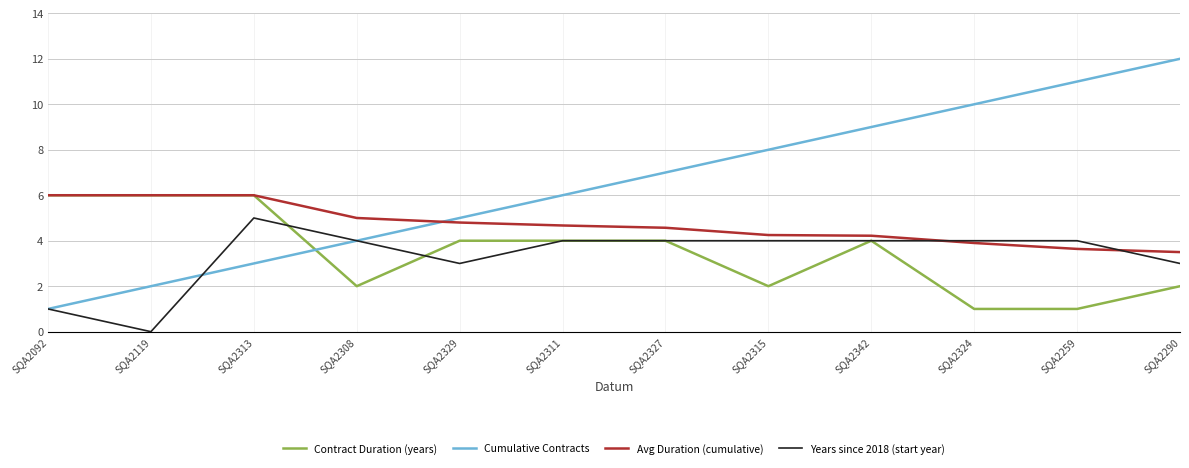

True or false: Cumulative Contracts has more than 1 points higher than both neighbors.

False